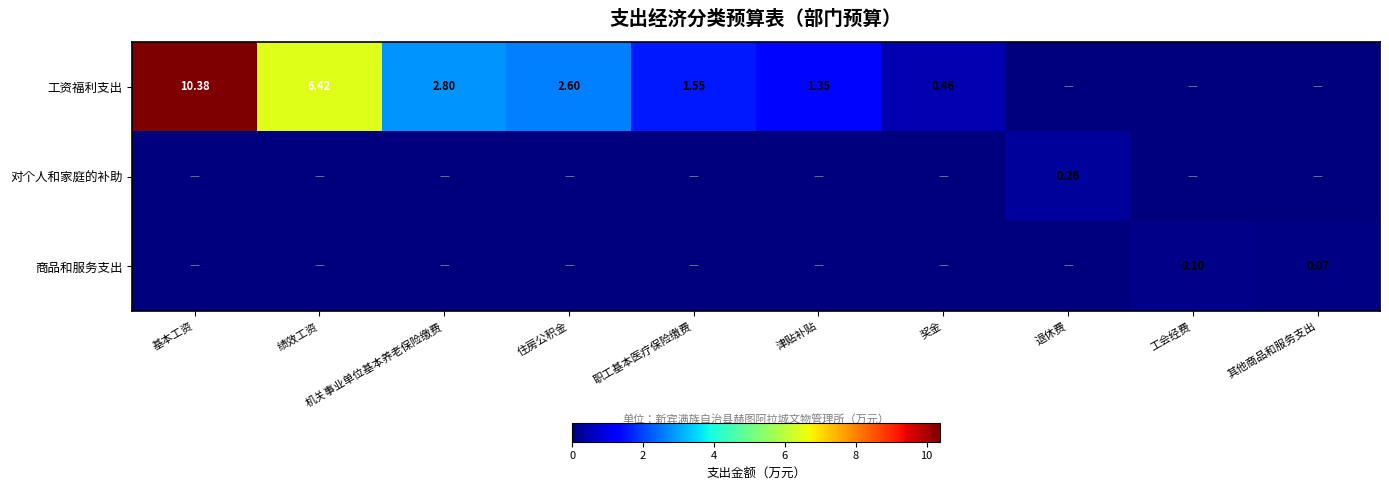

True or false: 对个人和家庭的补助 has a value of 0.0 at 其他商品和服务支出.

True